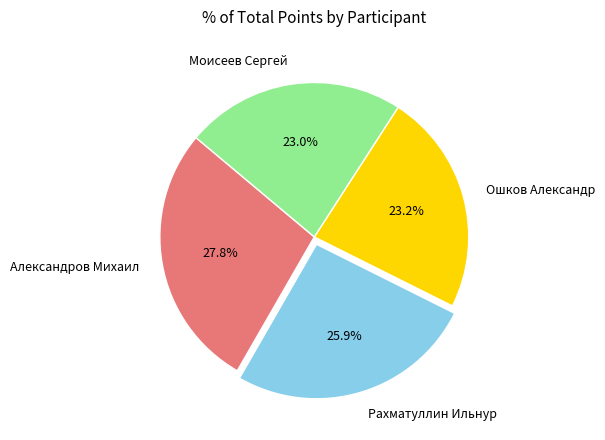

Does any single category account for the majority?

No